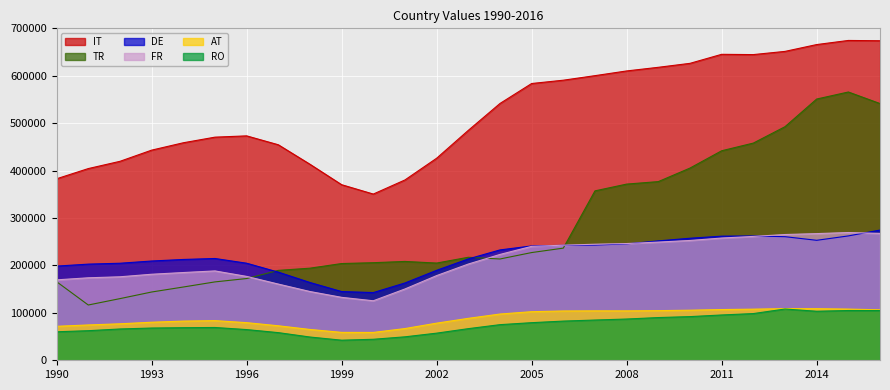

True or false: FR and DE intersect in this chart.

True